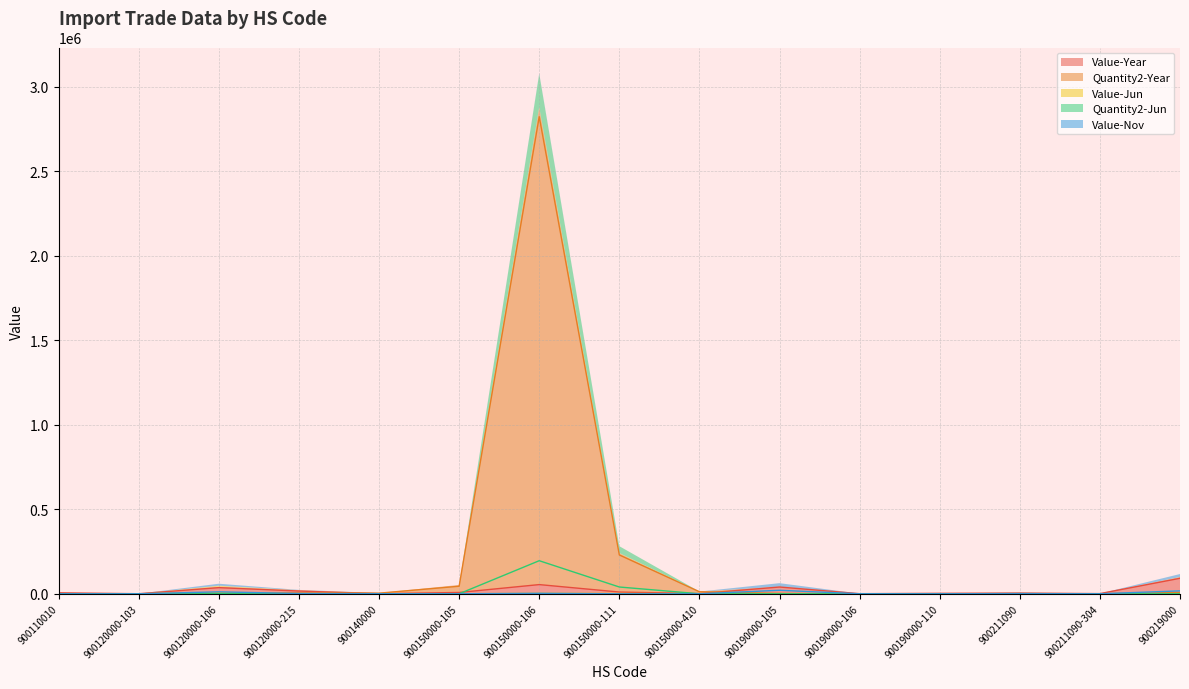

At which label does Value-Jun reach its minimum?

900110010